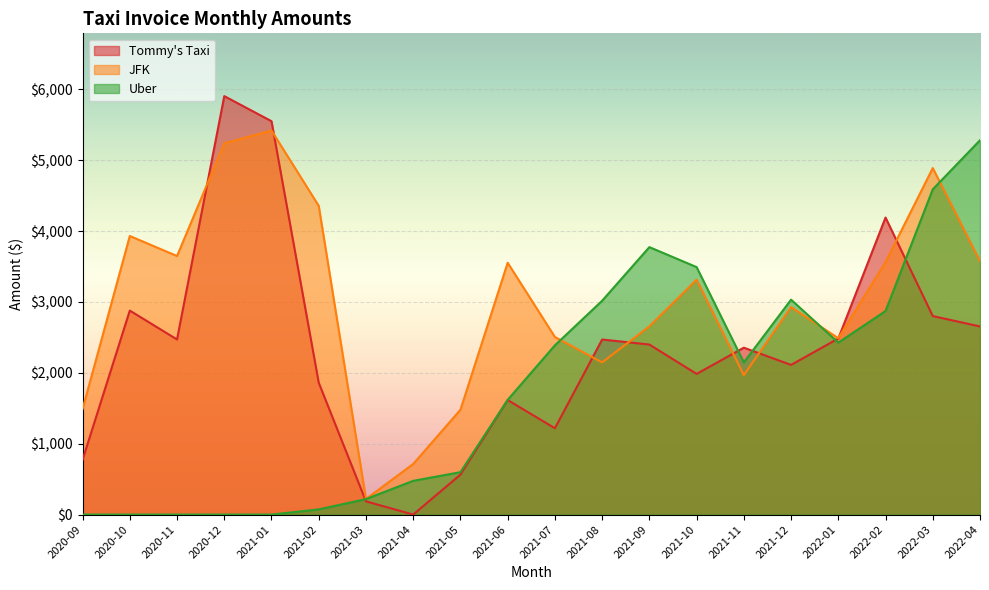

Between which two adjacent categories do JFK and Tommy's Taxi first intersect?

2020-11 and 2020-12